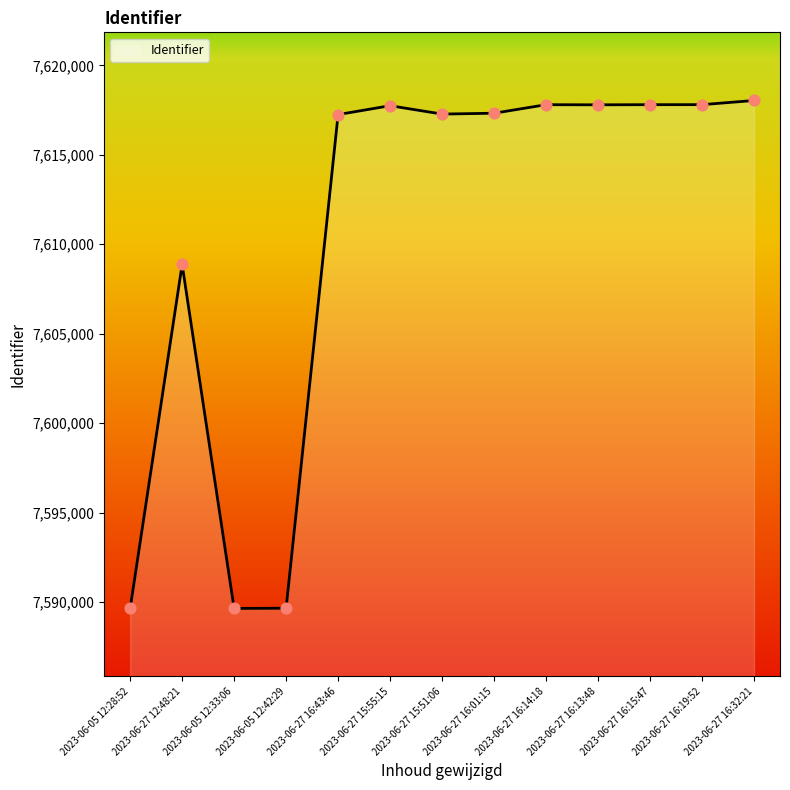

What is the ratio of the value at 2023-06-27 15:55:15 to the value at 2023-06-27 16:01:15?

1.0